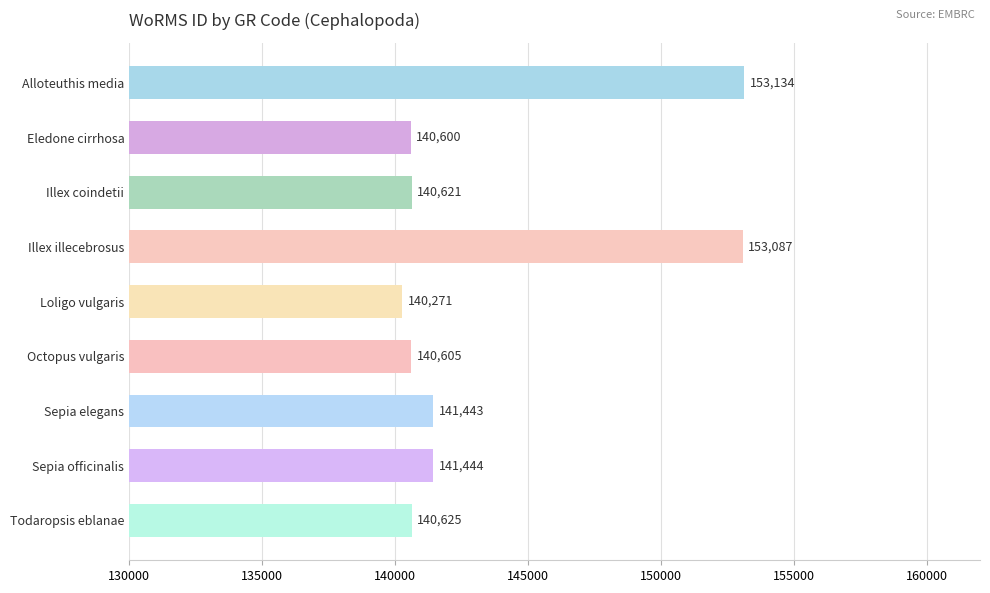

Rank the categories by value from highest to lowest.

Alloteuthis media, Illex illecebrosus, Sepia officinalis, Sepia elegans, Todaropsis eblanae, Illex coindetii, Octopus vulgaris, Eledone cirrhosa, Loligo vulgaris